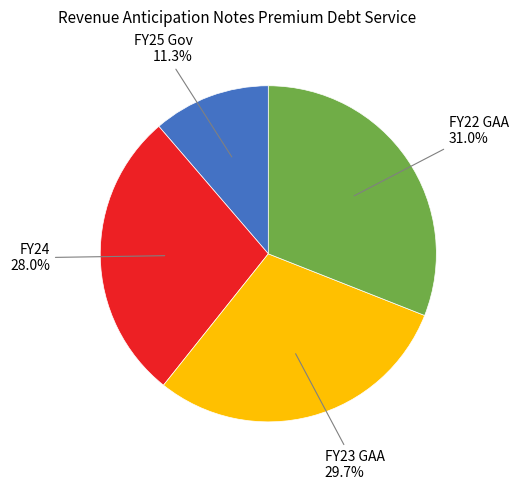

Which category has the smallest portion of the pie?

FY25 Gov